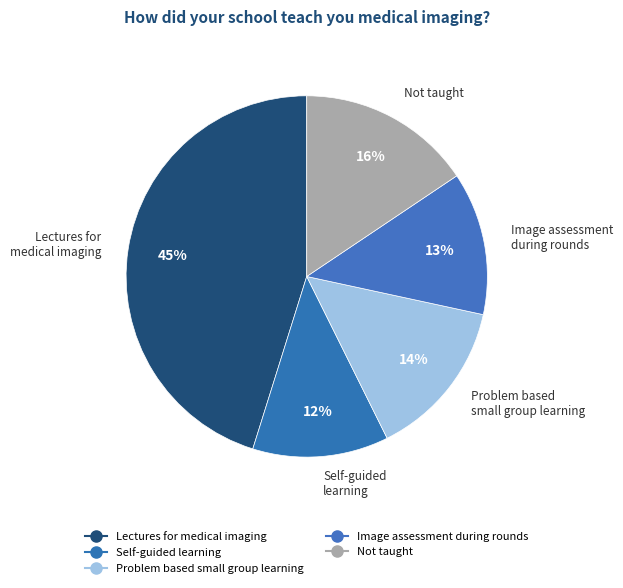

Which slice is the smallest?

Self-guided
learning